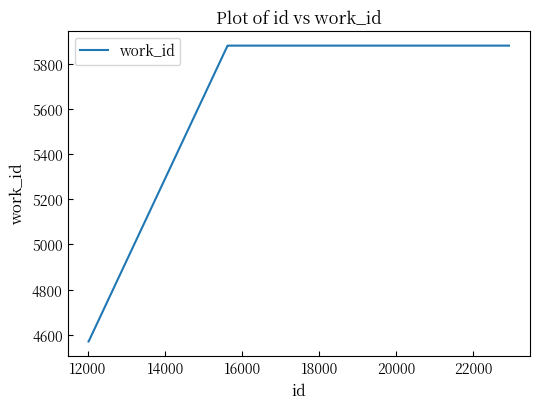

Reading right to left, list all the values displayed in this chart.

5880	5880	5880	5880	5880	5880	5880	5880	4570	4570